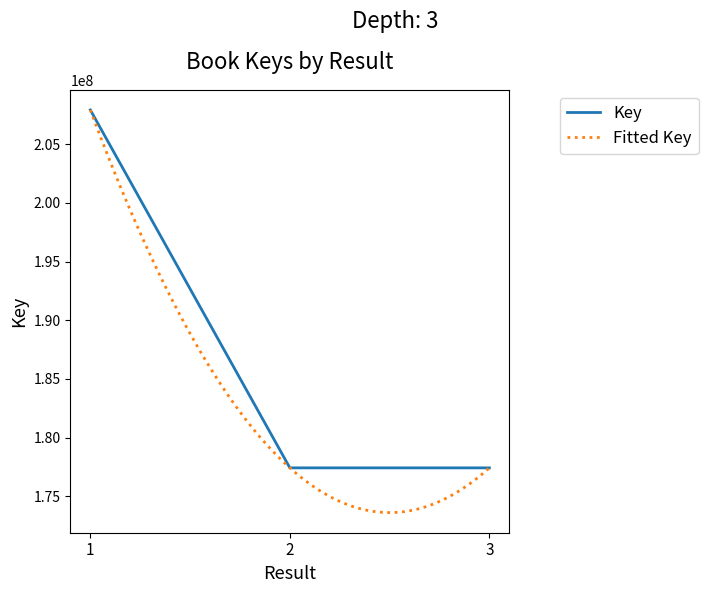

Read the value at 1.

207929449